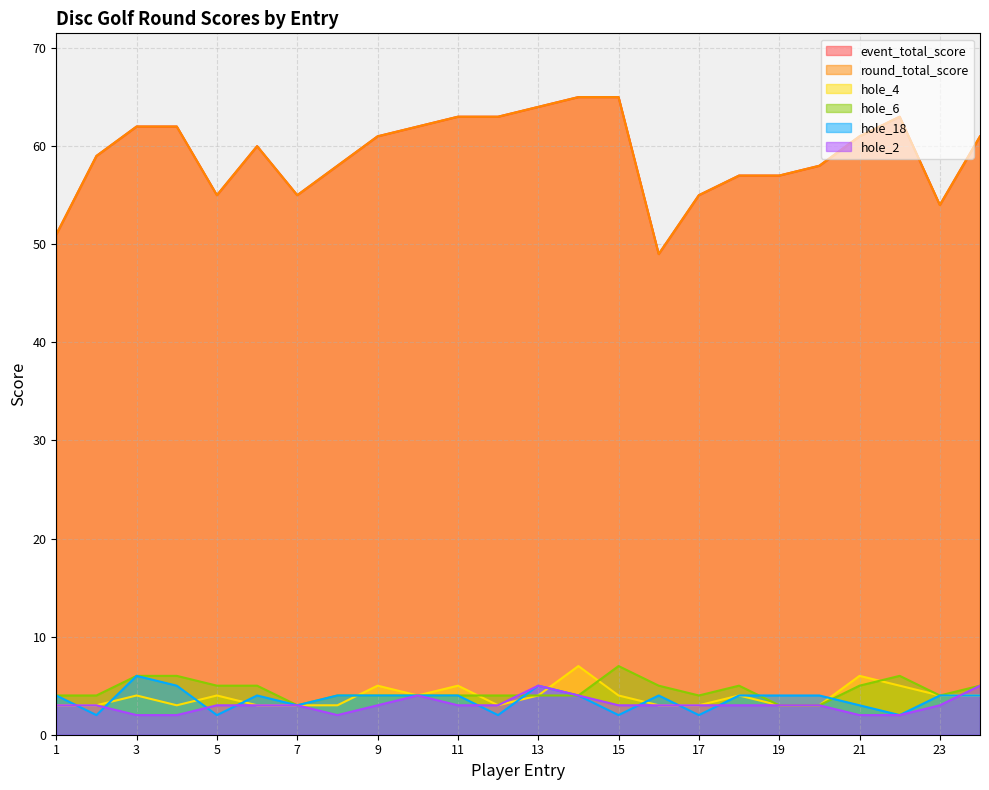

Rank the series at 3 from highest to lowest value.

event_total_score, round_total_score, hole_6, hole_18, hole_4, hole_2